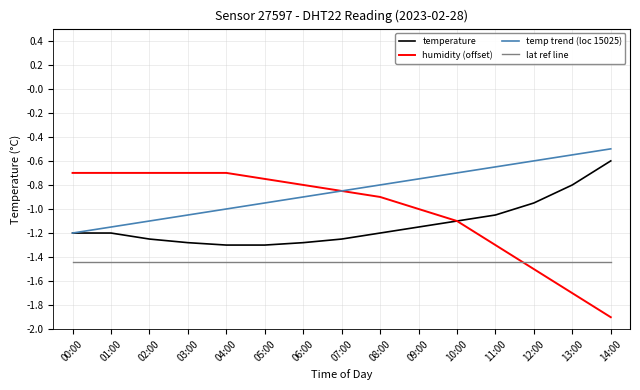

What is the smallest value displayed?

-1.9